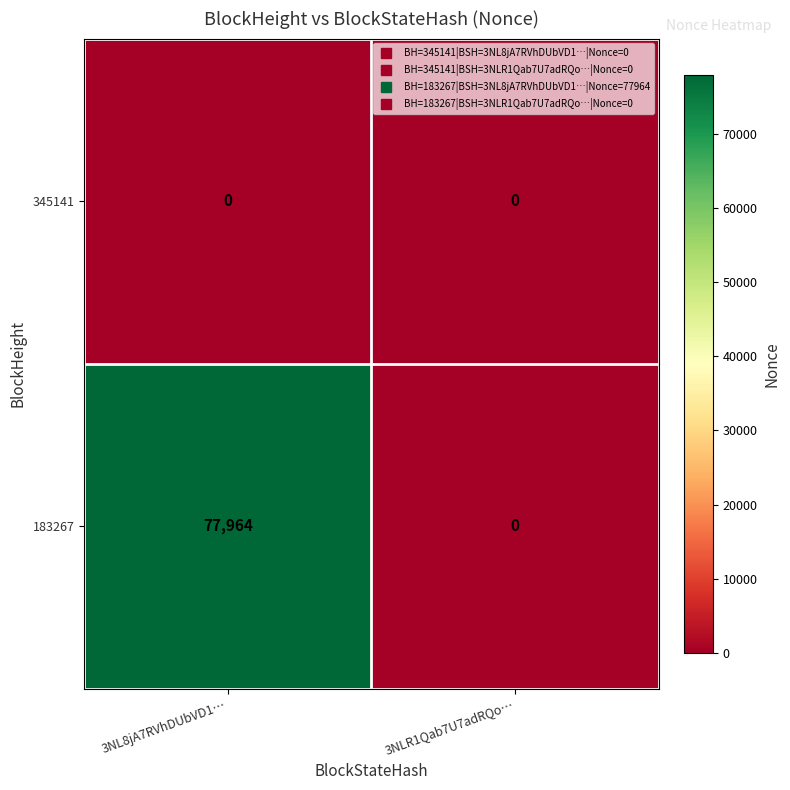

Reading left to right, what are all the values shown in this chart?

345141: 3NL8jA7RVhDUbVD1…=0	3NLR1Qab7U7adRQo…=0
183267: 3NL8jA7RVhDUbVD1…=77964	3NLR1Qab7U7adRQo…=0